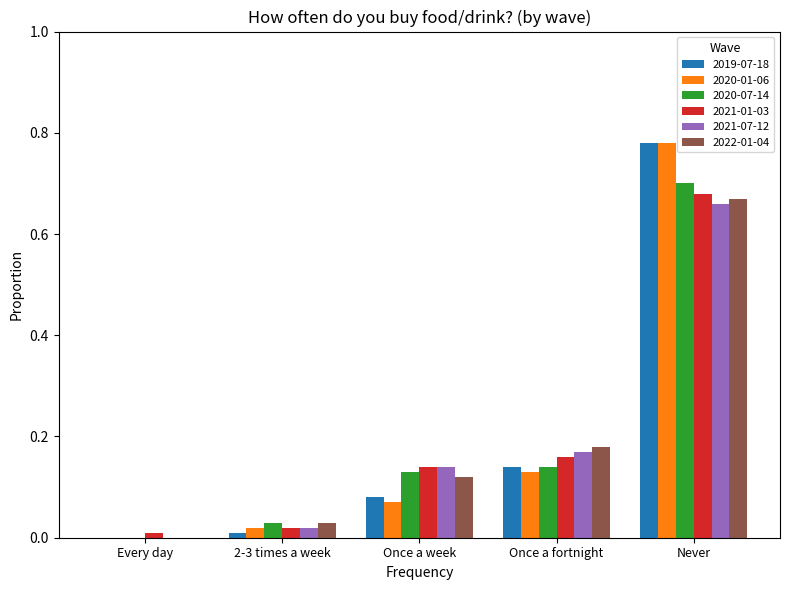

Which series changed the most between Once a fortnight and Never?

2020-01-06